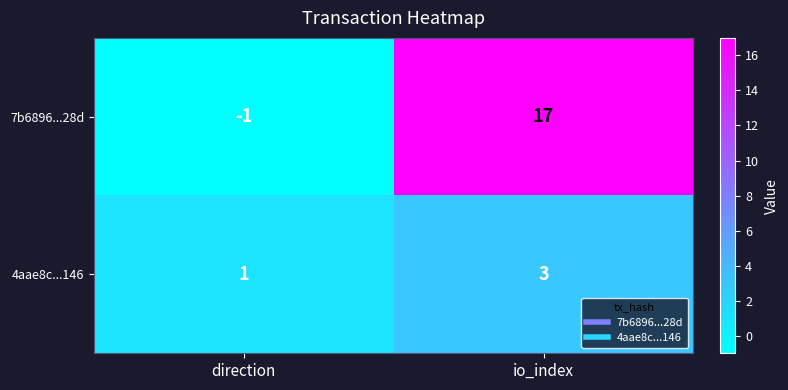

How many categories are shown in the chart?

2